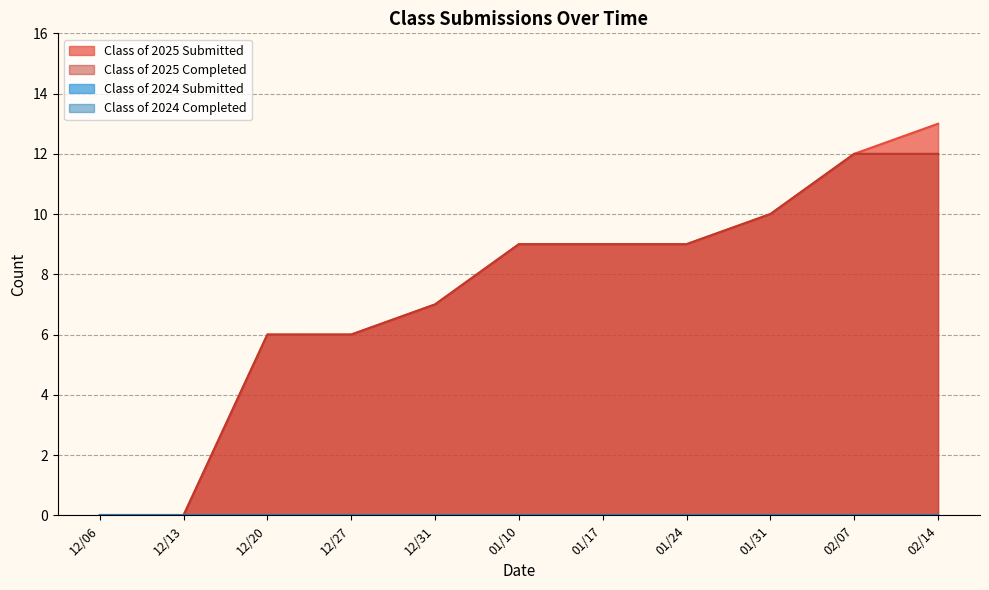

Between 15 and 02/07, which is larger?

15